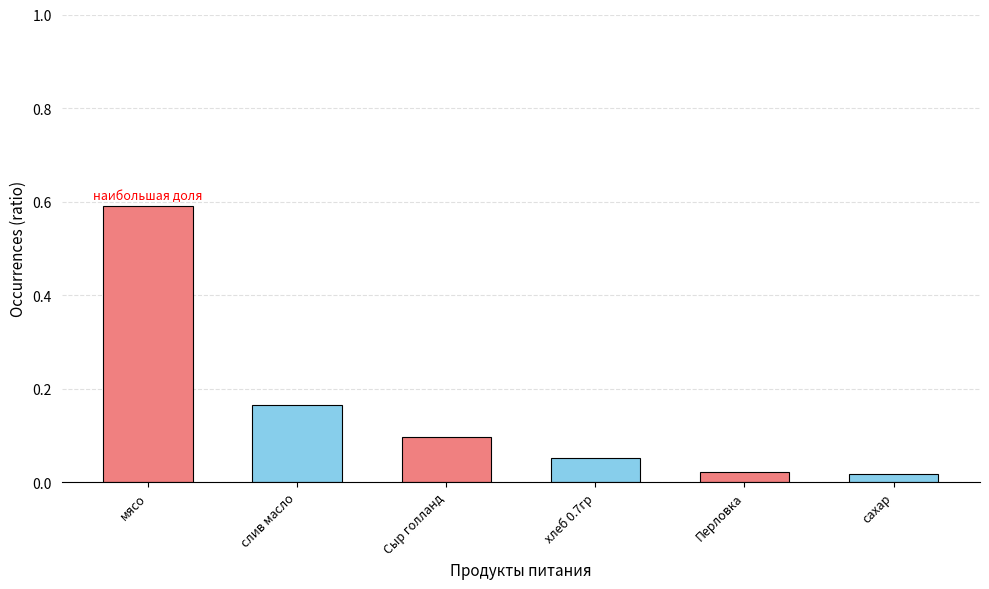

True or false: the data shows 0.2 at мясо.

False